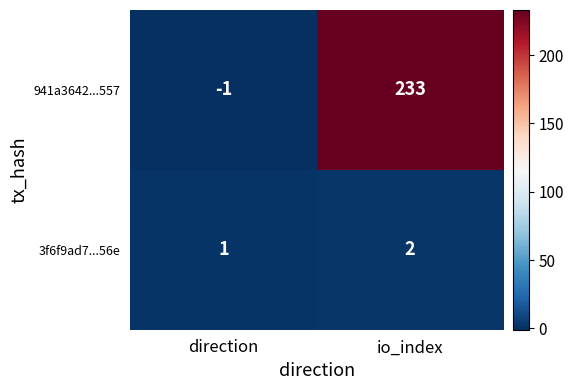

At which category is the sum across all series the highest?

io_index